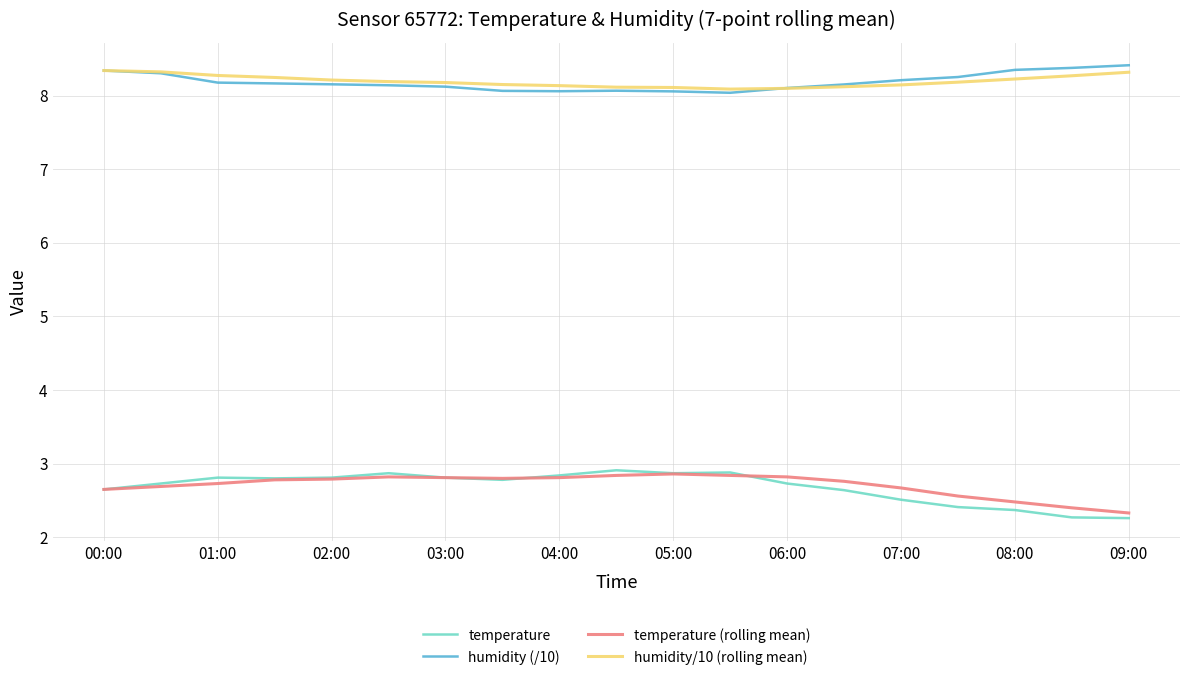

What is the lowest value of the humidity (/10) series?

8.0